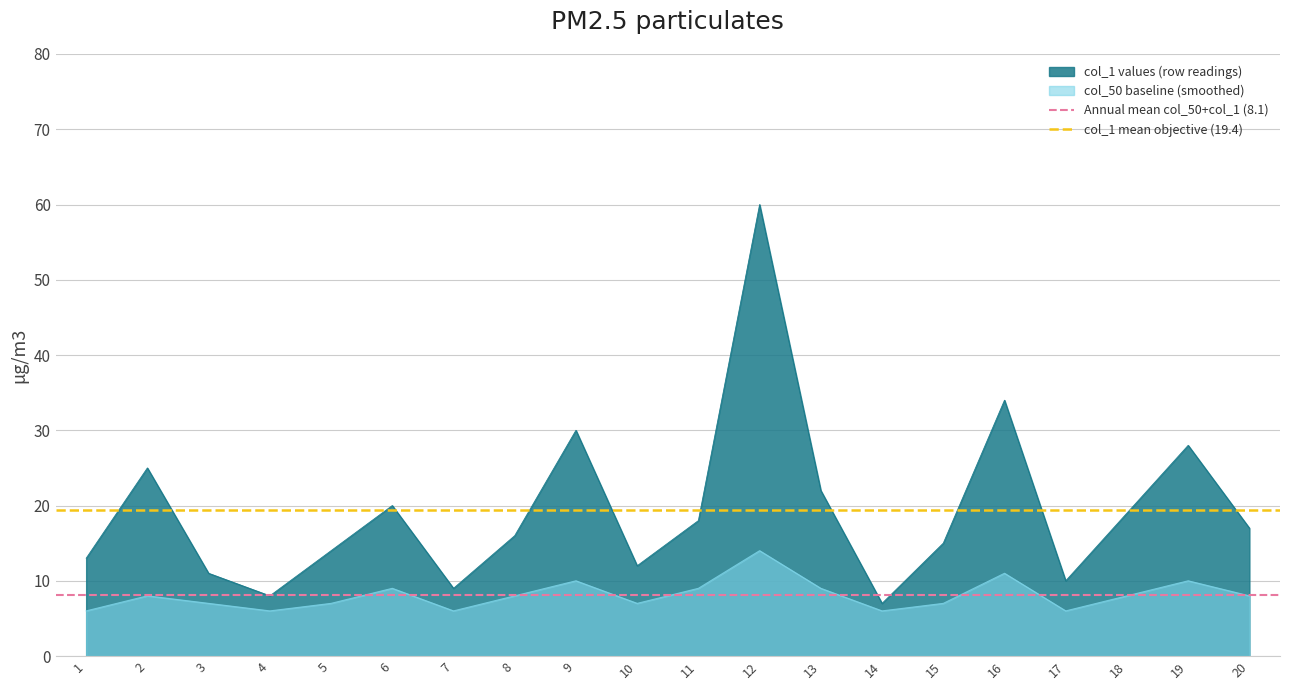

Which category has the highest value in the col_50 baseline (smoothed) series?

12